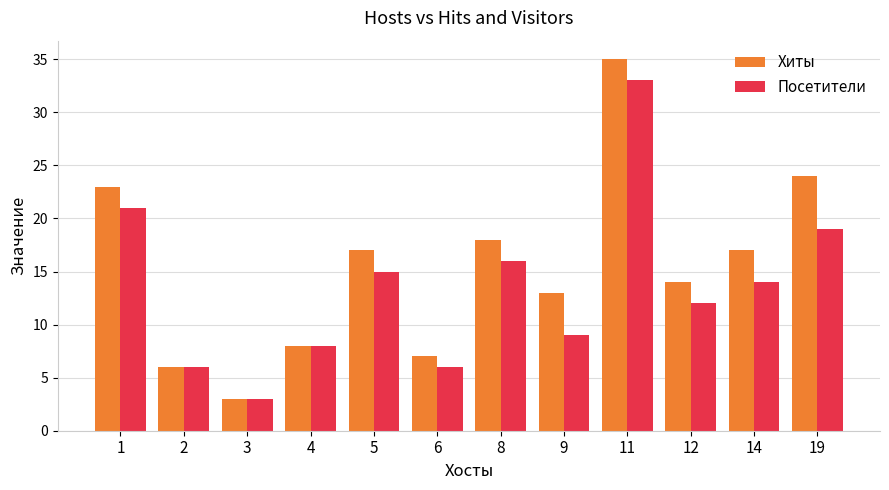

What is the difference between the Хиты values at 4 and 1?

15